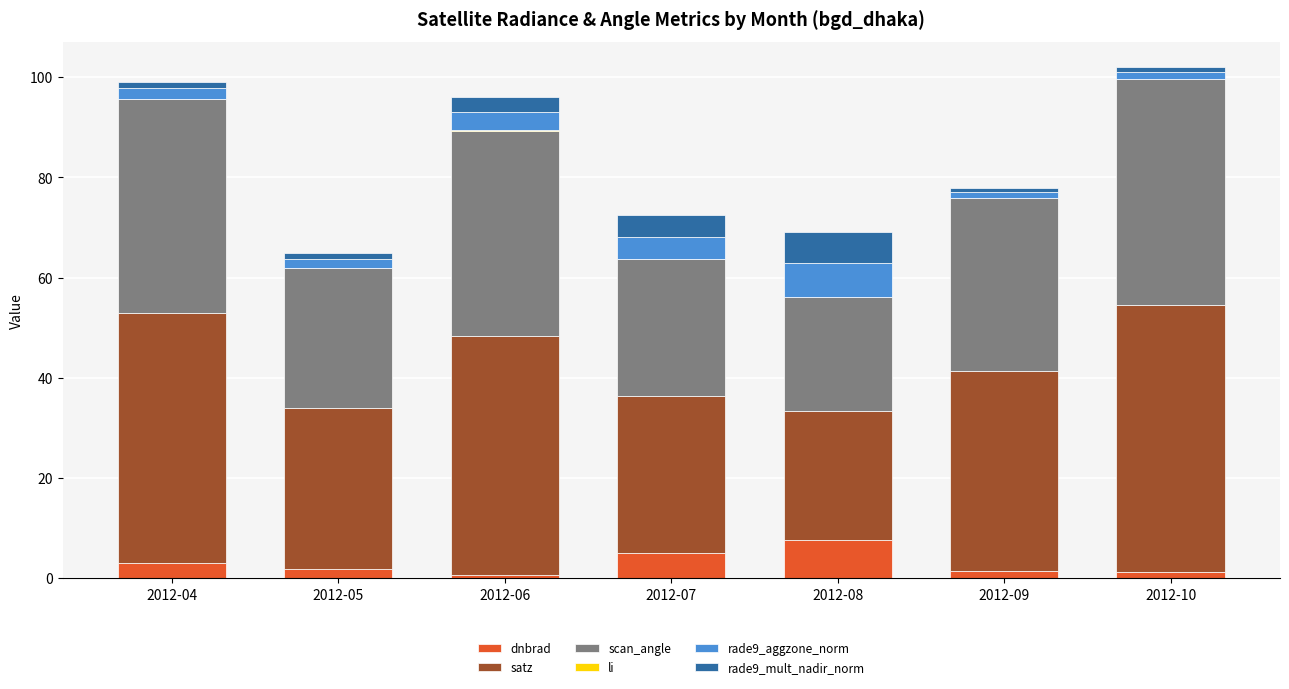

Which category has the highest value in the dnbrad series?

2012-08